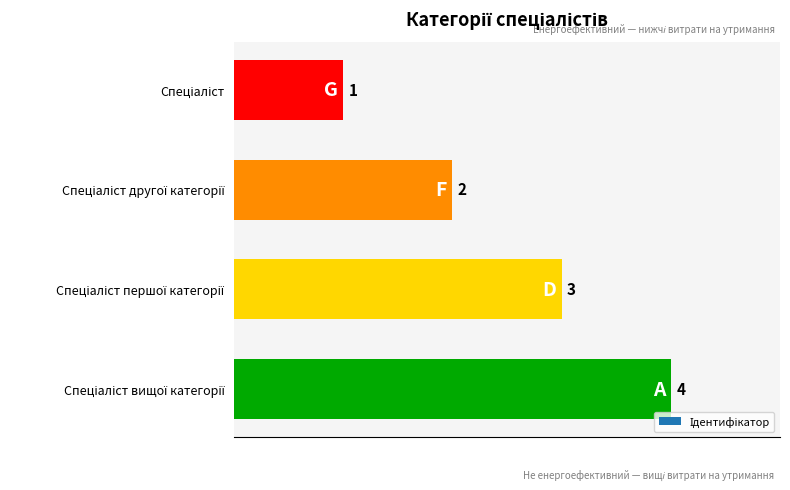

Count the number of categories in the chart.

4